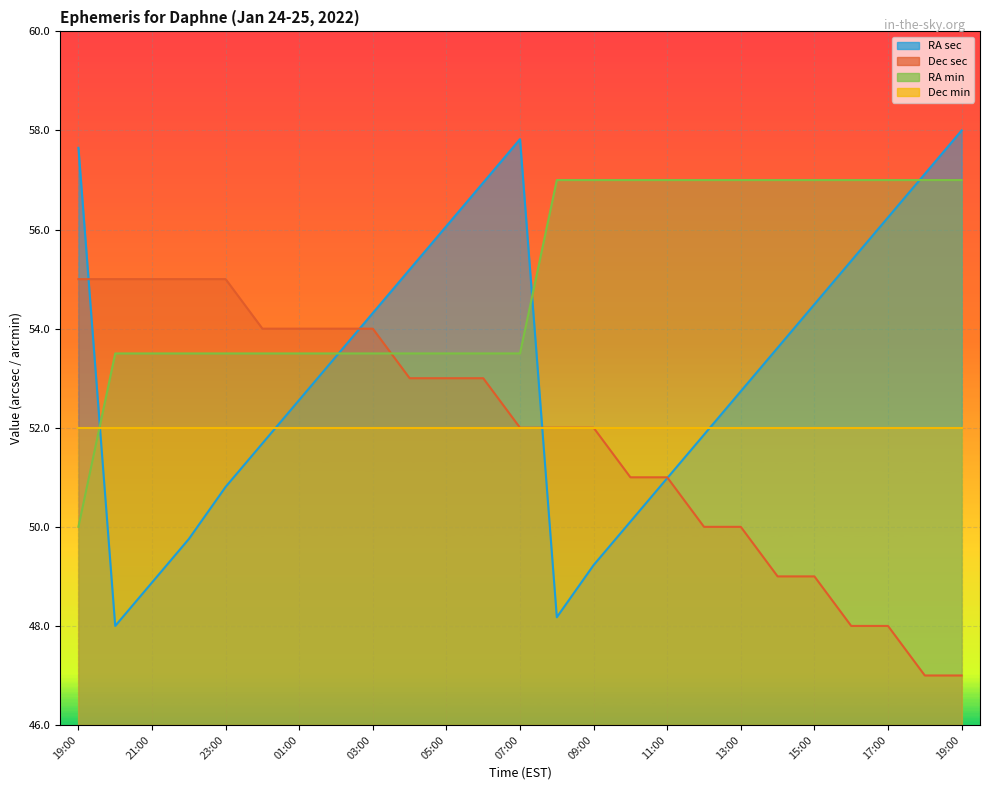

The RA sec series shows 48.2 at 08:00. True or false?

True